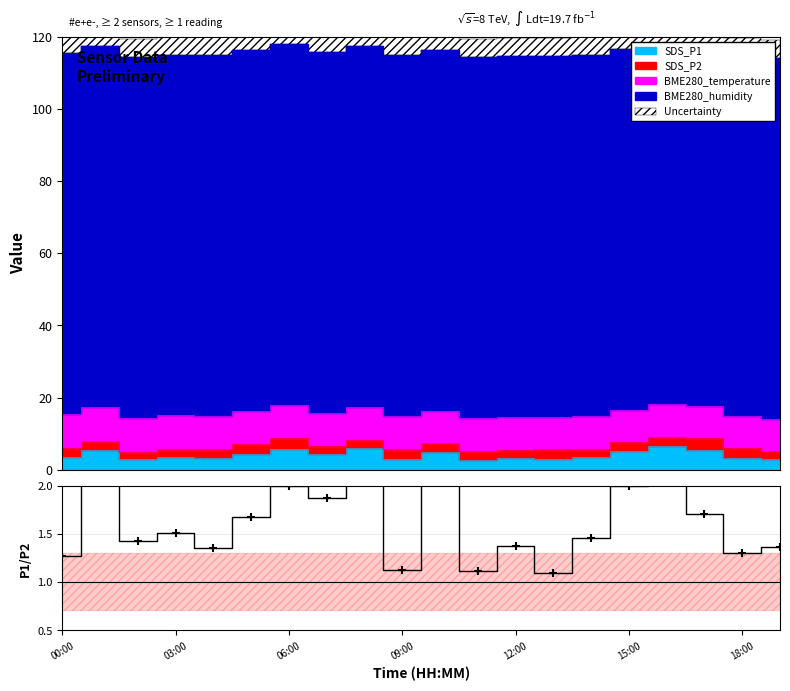

What is the ratio of the value at 7 to the value at 16?

0.7